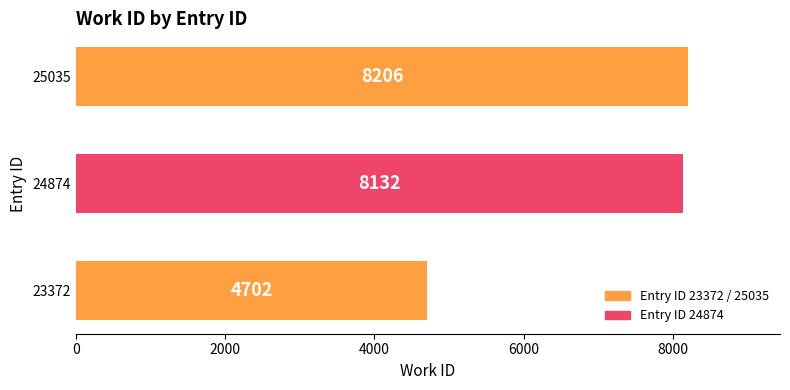

What is the minimum value shown in the chart?

4702